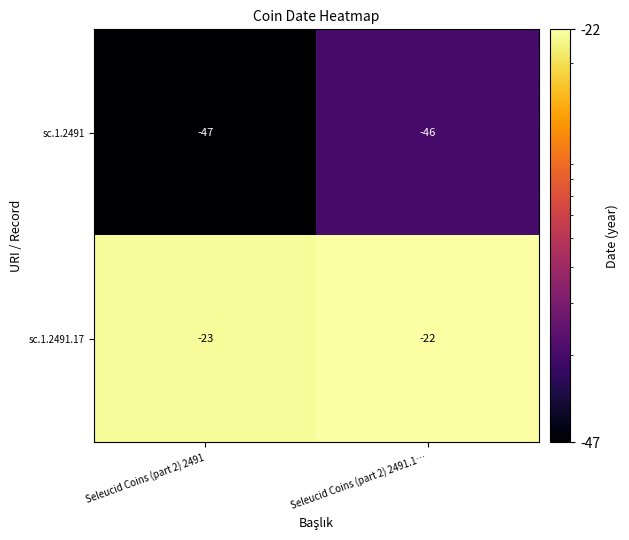

Is the value of sc.1.2491.17 at Seleucid Coins (part 2) 2491 greater than the value of sc.1.2491 at Seleucid Coins (part 2) 2491.1…?

Yes